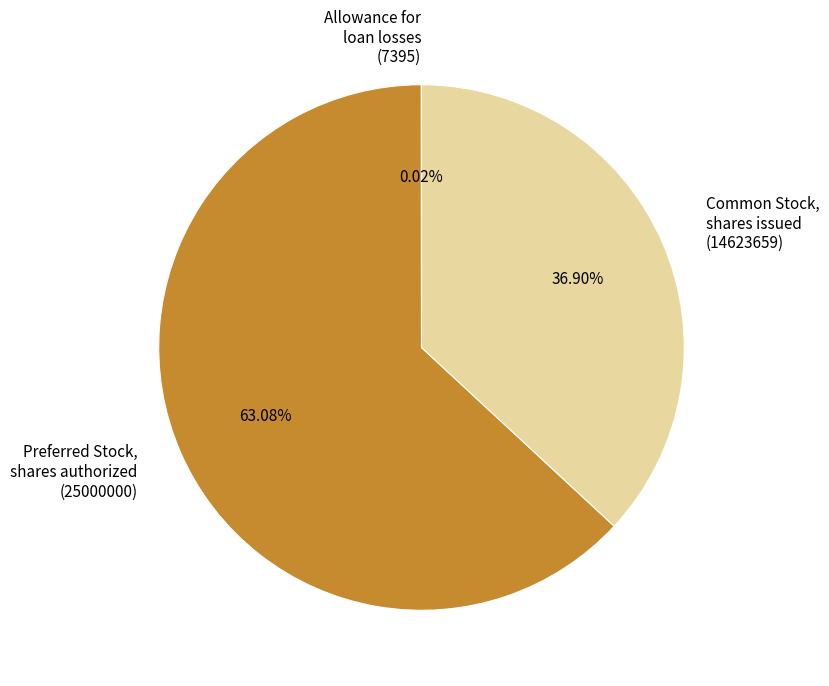

Which has a higher value, Preferred Stock, shares authorized (25000000) or Common Stock, shares issued (14623659)?

Preferred Stock, shares authorized (25000000)